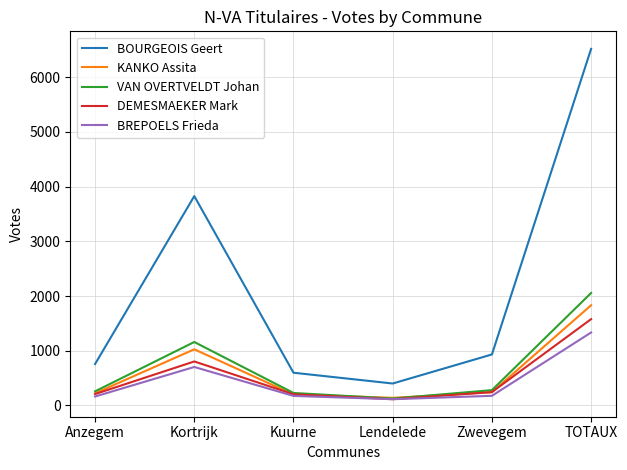

True or false: DEMESMAEKER Mark and BOURGEOIS Geert intersect in this chart.

False